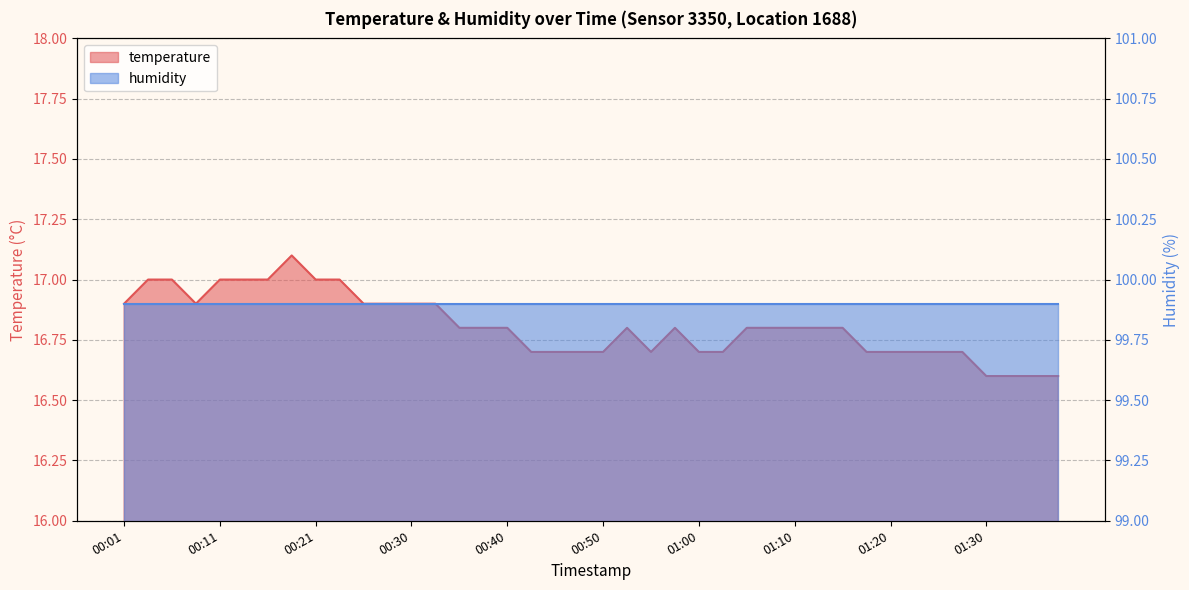

What is the ratio of the value at 00:26 to the value at 01:00?

1.0